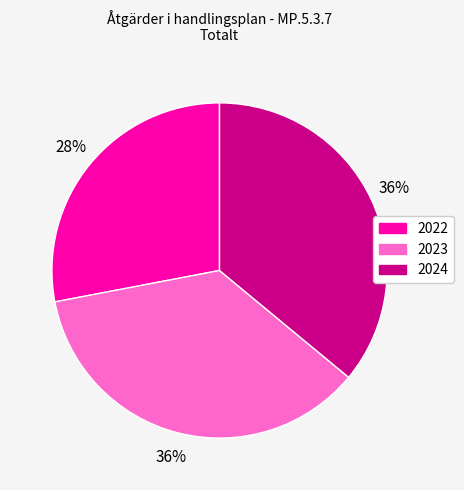

Which category has the smallest portion of the pie?

2022